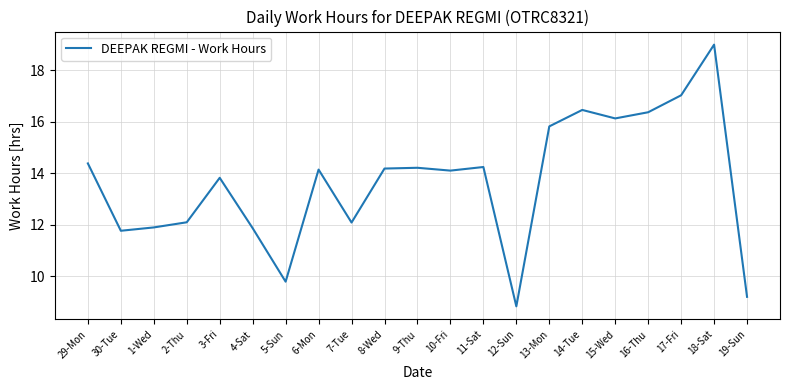

True or false: the data shows 11.9 at 4-Sat.

True